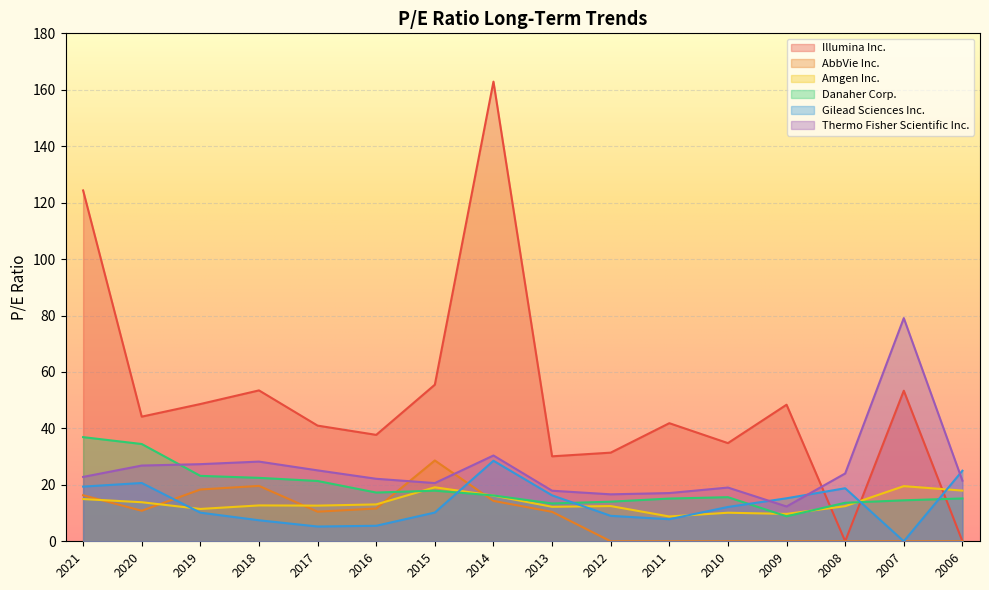

In Illumina Inc., how many points are higher than both neighbors (excluding endpoints)?

5